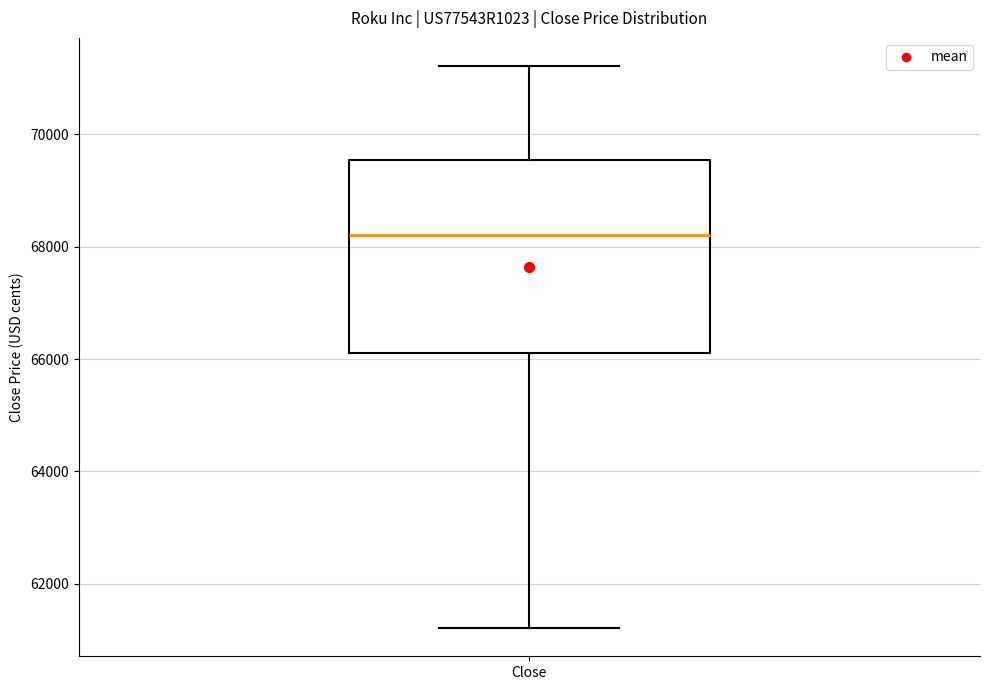

Where does the upper whisker of the box for Close end on the y-axis? The values are not printed on the chart, so give them approximately, as read against the axis.

71200